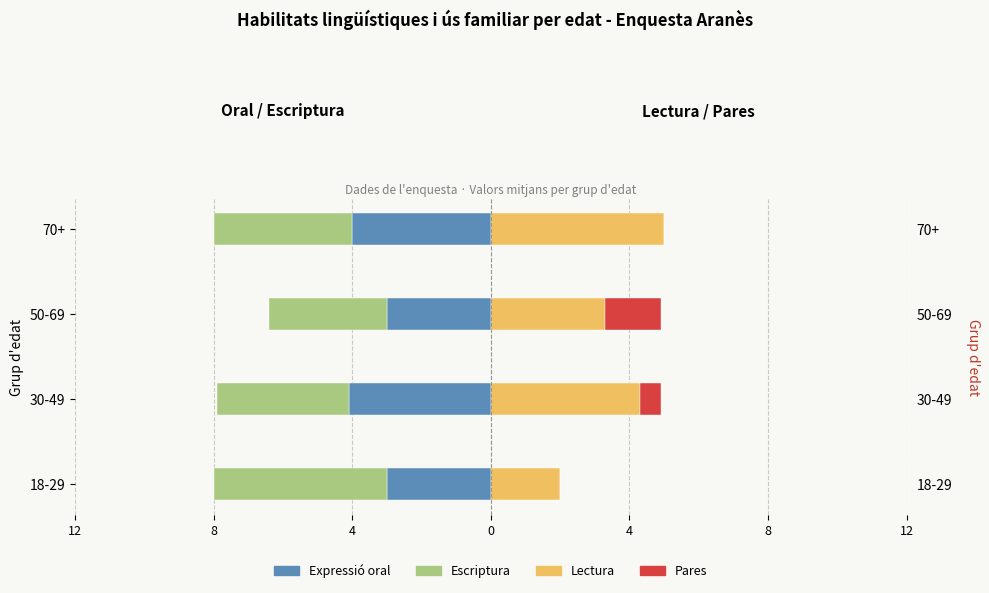

Reading right to left, transcribe all the data shown in this chart.

Expressió oral: -4.0	-3.0	-4.1	-3.0
Escriptura: -4.0	-3.4	-3.8	-5.0
Lectura: 5.0	3.3	4.3	2.0
Pares: 0.0	1.6	0.6	0.0